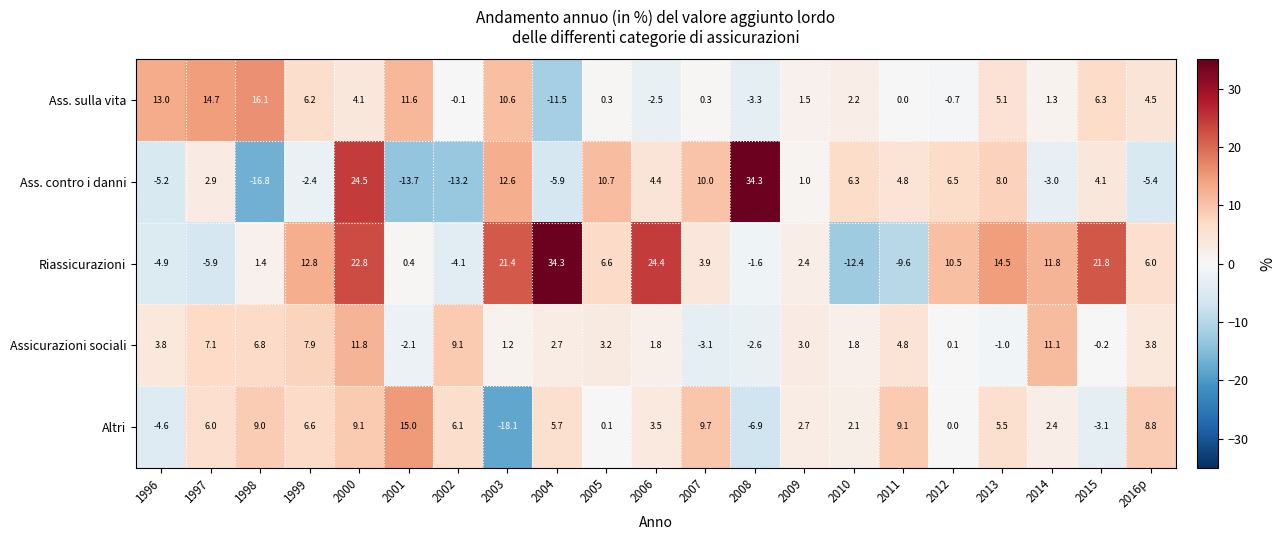

At which category is the sum across all series the highest?

2000